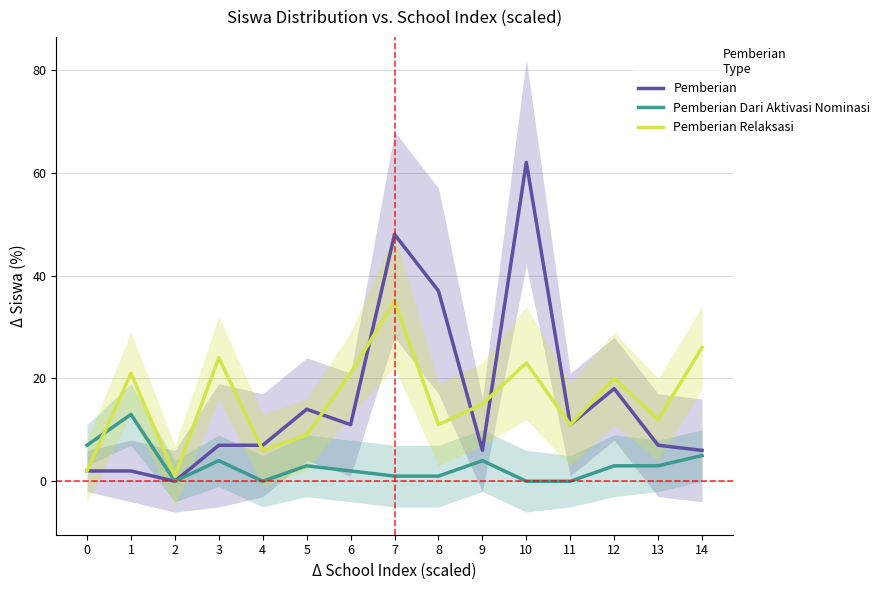

How many data points in Pemberian Dari Aktivasi Nominasi are less than 3?

7